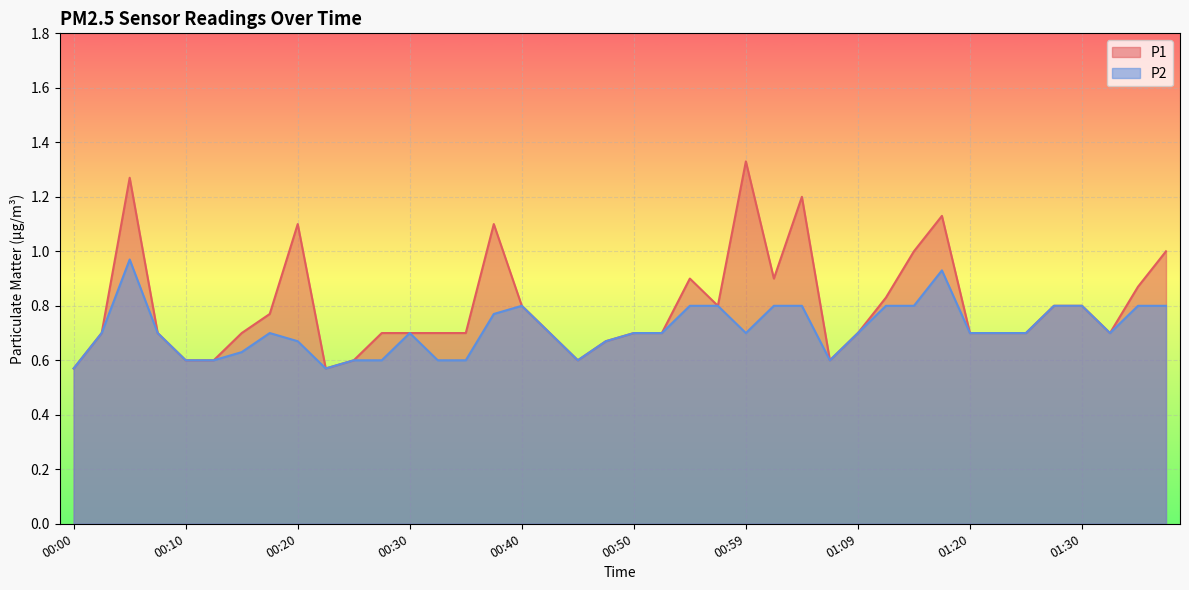

True or false: P2 and P1 cross at least once.

False